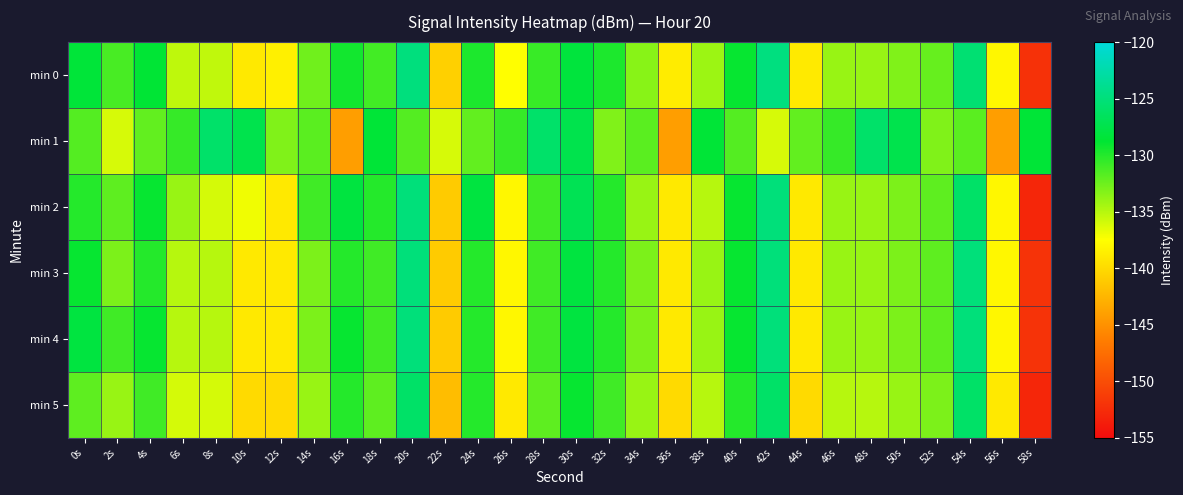

Reading left to right, transcribe all the data shown in this chart.

min 0: 0s=-128.4	2s=-131.3	4s=-128.6	6s=-135.3	8s=-135.3	10s=-138.9	12s=-138.5	14s=-132.6	16s=-129.4	18s=-131.0	20s=-124.8	22s=-140.7	24s=-129.7	26s=-137.5	28s=-130.7	30s=-128.2	32s=-129.7	34s=-133.5	36s=-138.7	38s=-134.1	40s=-129.0	42s=-124.7	44s=-138.9	46s=-134.0	48s=-134.0	50s=-133.2	52s=-132.3	54s=-125.4	56s=-138.0	58s=-152.1
min 1: 0s=-131.6	2s=-136.1	4s=-132.2	6s=-130.6	8s=-125.9	10s=-127.4	12s=-133.1	14s=-131.8	16s=-144.1	18s=-128.5	20s=-131.6	22s=-136.1	24s=-132.2	26s=-130.6	28s=-125.9	30s=-127.4	32s=-133.1	34s=-131.8	36s=-144.1	38s=-128.5	40s=-131.6	42s=-136.1	44s=-132.2	46s=-130.6	48s=-125.9	50s=-127.4	52s=-133.1	54s=-131.8	56s=-144.1	58s=-128.5
min 2: 0s=-130.0	2s=-132.0	4s=-129.0	6s=-134.0	8s=-136.0	10s=-137.0	12s=-139.0	14s=-131.0	16s=-128.0	18s=-130.0	20s=-125.0	22s=-141.0	24s=-128.0	26s=-138.0	28s=-131.0	30s=-127.0	32s=-130.0	34s=-134.0	36s=-139.0	38s=-135.0	40s=-129.0	42s=-125.0	44s=-139.0	46s=-134.0	48s=-134.0	50s=-133.0	52s=-132.0	54s=-126.0	56s=-138.0	58s=-153.0
min 3: 0s=-129.0	2s=-133.0	4s=-130.0	6s=-135.0	8s=-135.0	10s=-139.0	12s=-139.0	14s=-133.0	16s=-130.0	18s=-131.0	20s=-125.0	22s=-141.0	24s=-130.0	26s=-138.0	28s=-131.0	30s=-128.0	32s=-130.0	34s=-133.0	36s=-139.0	38s=-134.0	40s=-129.0	42s=-125.0	44s=-139.0	46s=-134.0	48s=-134.0	50s=-133.0	52s=-132.0	54s=-125.0	56s=-138.0	58s=-152.0
min 4: 0s=-128.0	2s=-131.0	4s=-129.0	6s=-135.0	8s=-135.0	10s=-139.0	12s=-139.0	14s=-133.0	16s=-129.0	18s=-131.0	20s=-125.0	22s=-141.0	24s=-130.0	26s=-138.0	28s=-131.0	30s=-128.0	32s=-130.0	34s=-133.0	36s=-139.0	38s=-134.0	40s=-129.0	42s=-125.0	44s=-139.0	46s=-134.0	48s=-134.0	50s=-133.0	52s=-132.0	54s=-125.0	56s=-138.0	58s=-152.0
min 5: 0s=-132.0	2s=-134.0	4s=-131.0	6s=-136.0	8s=-136.0	10s=-140.0	12s=-140.0	14s=-134.0	16s=-130.0	18s=-132.0	20s=-126.0	22s=-142.0	24s=-130.0	26s=-139.0	28s=-132.0	30s=-129.0	32s=-131.0	34s=-134.0	36s=-140.0	38s=-135.0	40s=-130.0	42s=-126.0	44s=-140.0	46s=-135.0	48s=-135.0	50s=-134.0	52s=-133.0	54s=-126.0	56s=-139.0	58s=-153.0